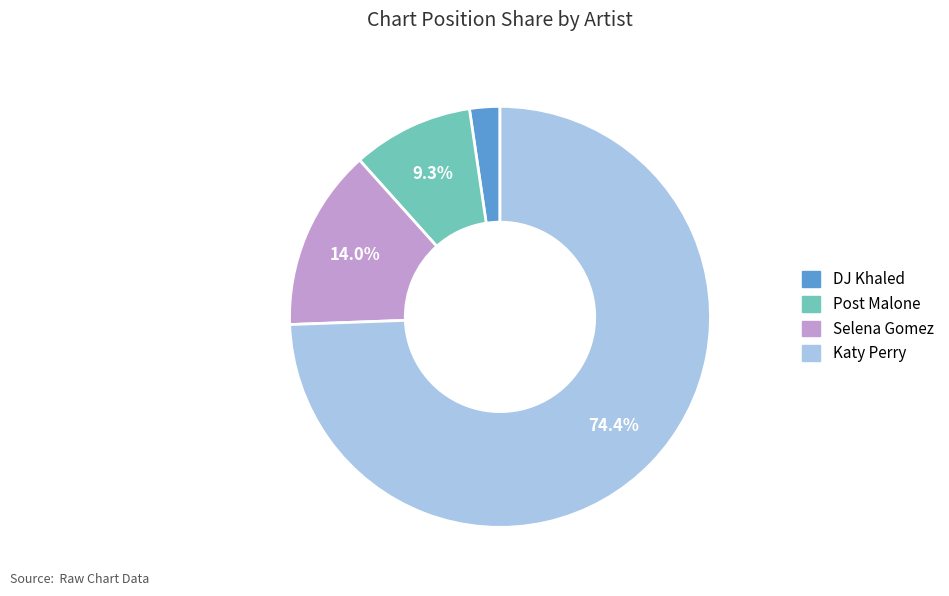

How many slices are in this pie chart?

4